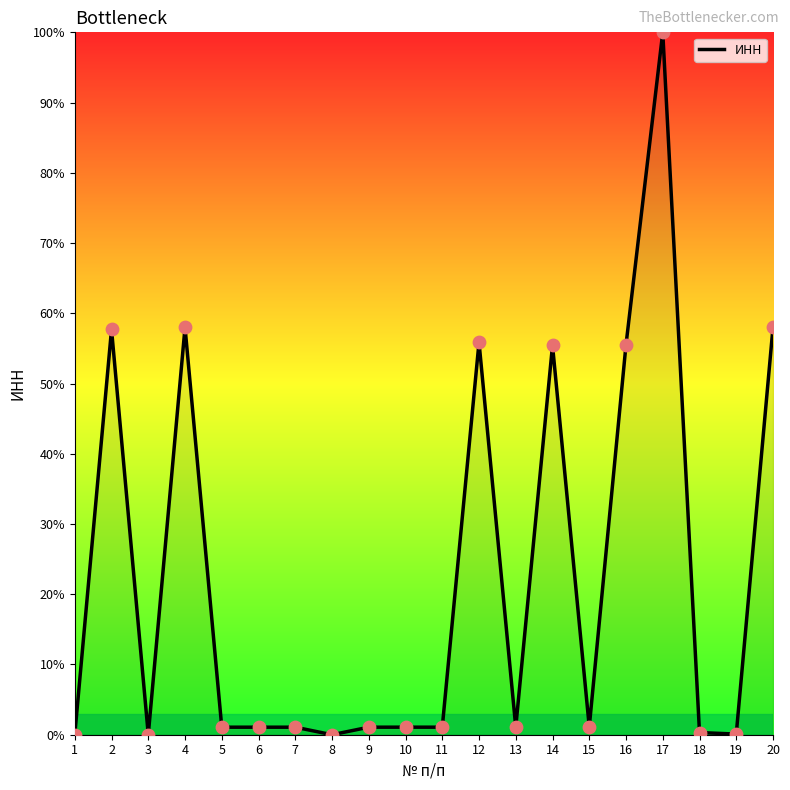

What is the change in value from 15 to 19?

-1.0